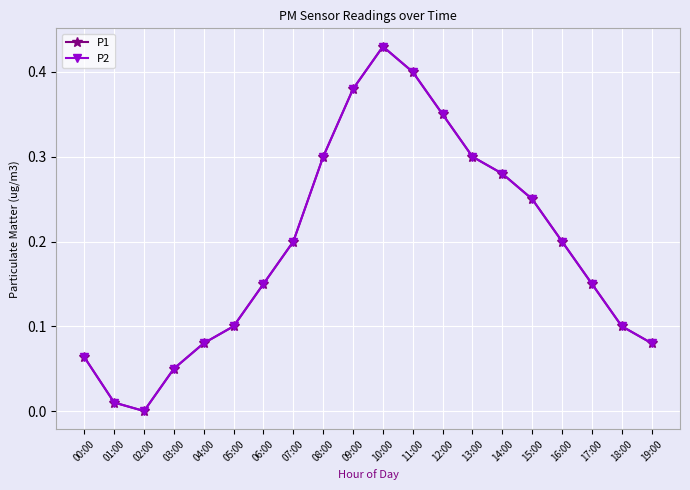

Is this an area chart (filled region under the line)?

No